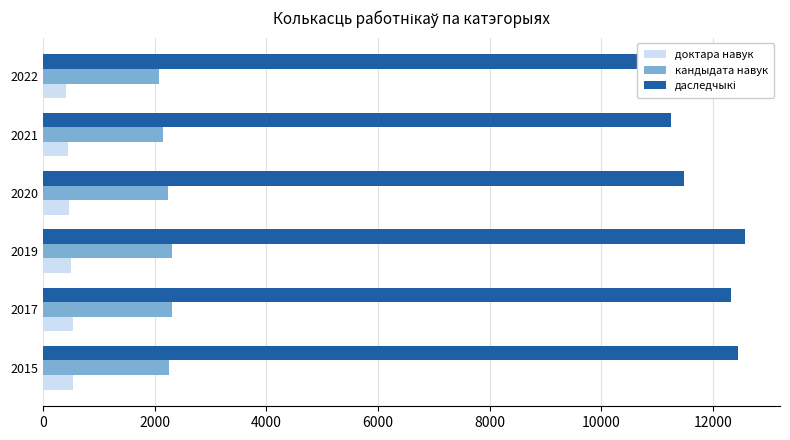

What is the minimum value for доктара навук?

422